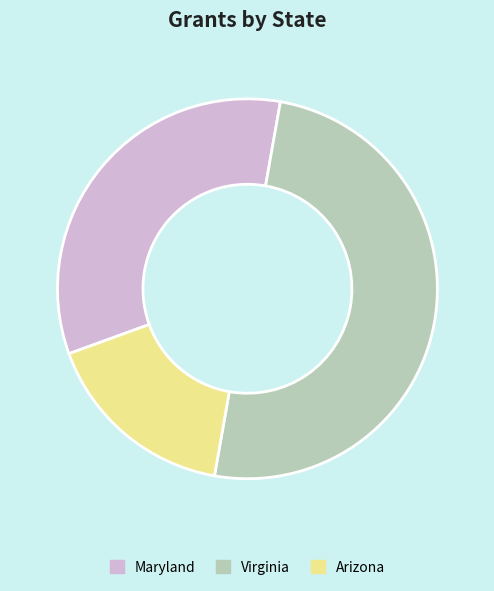

Which slice is the largest?

Virginia